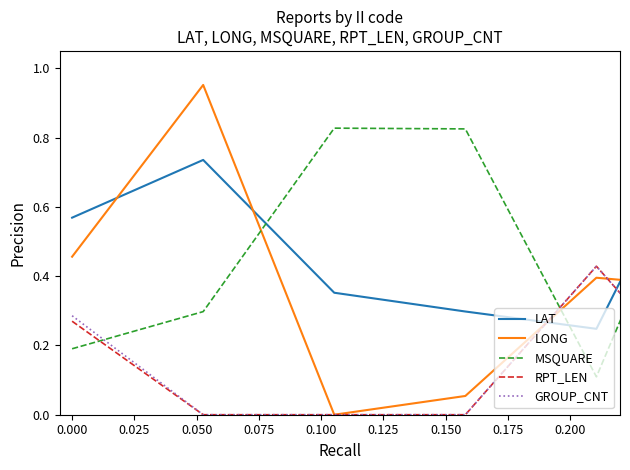

Which series has the largest total across all categories?

LONG